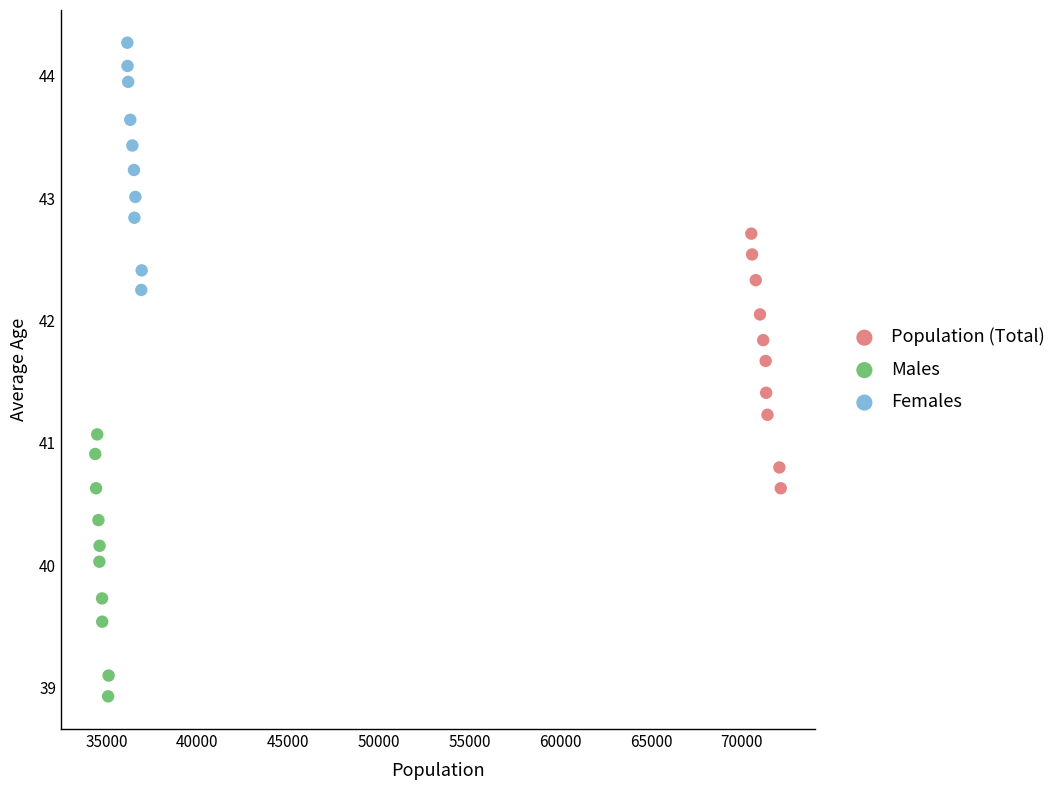

Which series contains the lowest Y value?

Males